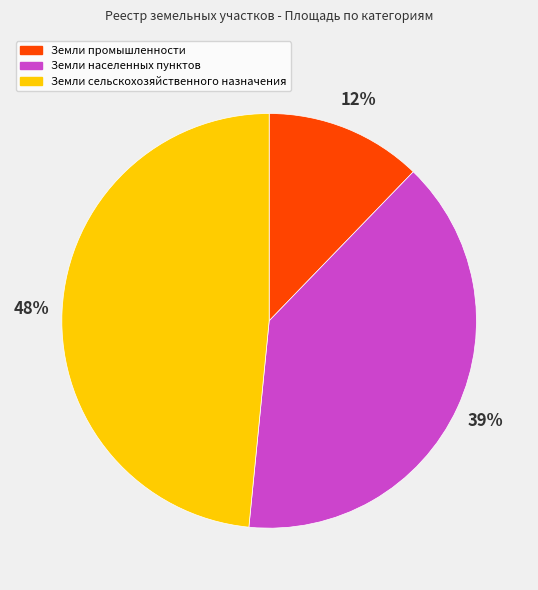

To the nearest percent, what is the average slice percentage?

33%